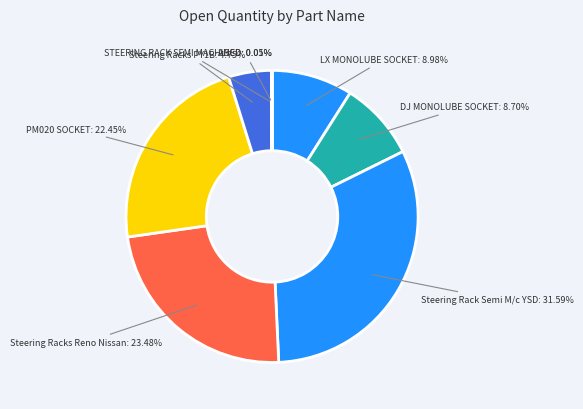

Which has a higher value, PM020 SOCKET or Steering Racks Reno Nissan?

Steering Racks Reno Nissan